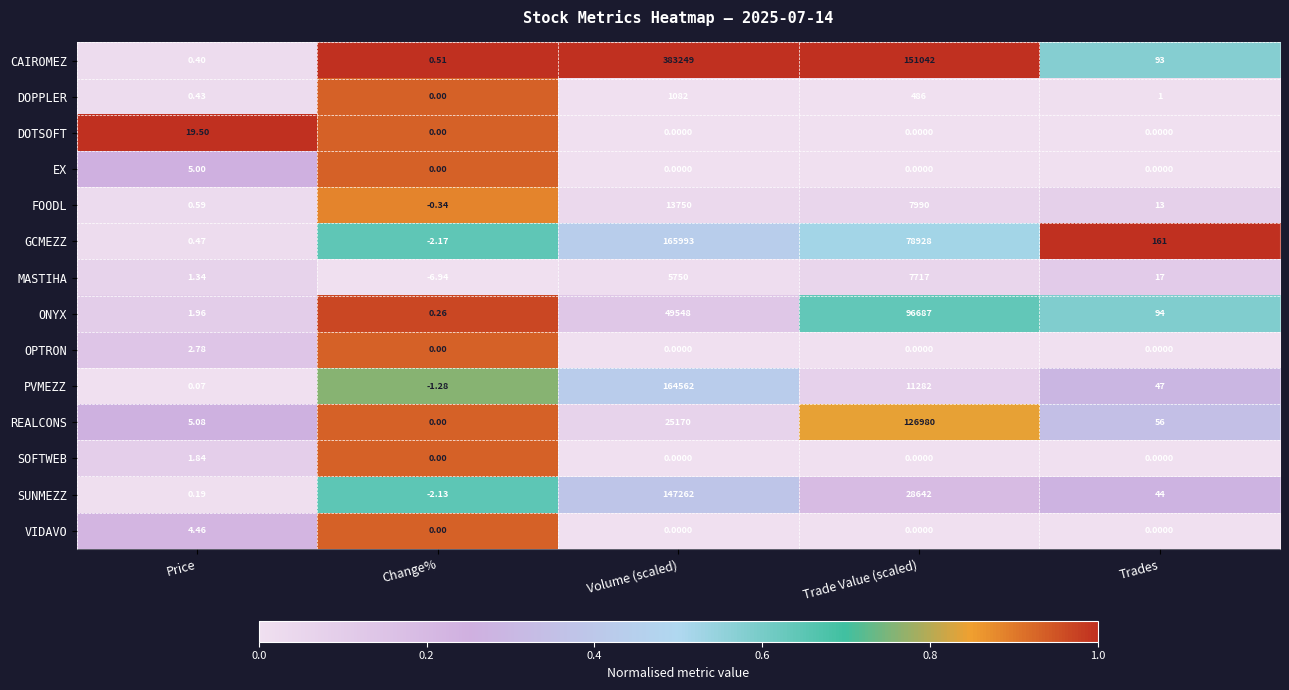

Where does the FOODL series first go above 13?

Volume (scaled)